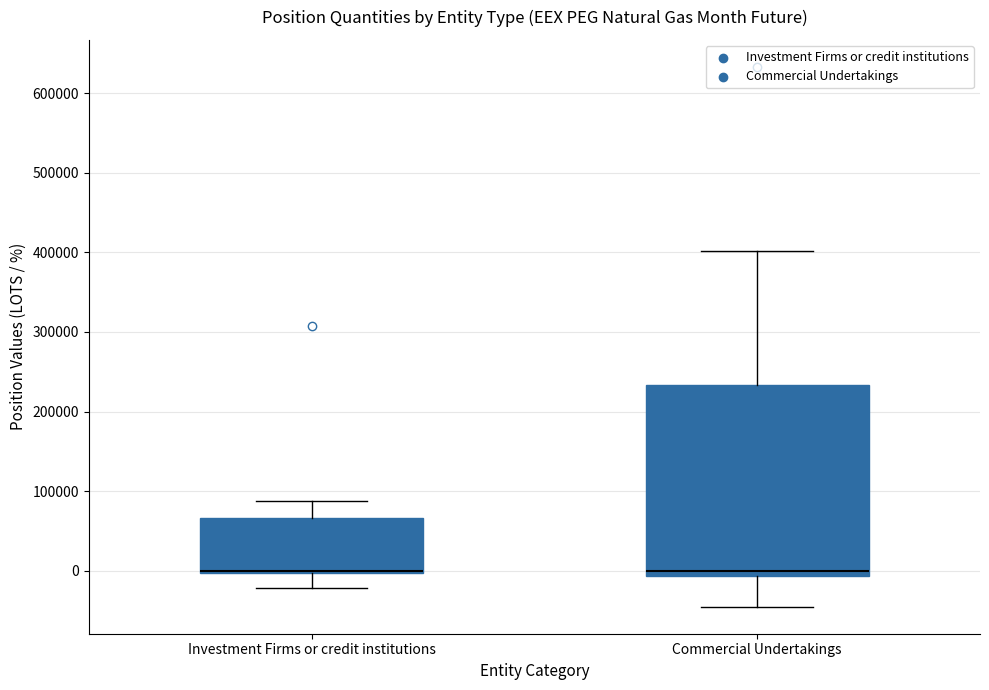

Reading left to right, read every box against the y-axis: the position of its median line, the range the box covers, and the ends of its whiskers. The values are not printed on the chart, so give them approximately, as read against the axis.

Investment Firms or credit institutions: median 0 (drawn on the box's lower edge), box 0 to 70000, whiskers -20000 to 90000
Commercial Undertakings: median 0, box -10000 to 230000, whiskers -50000 to 400000